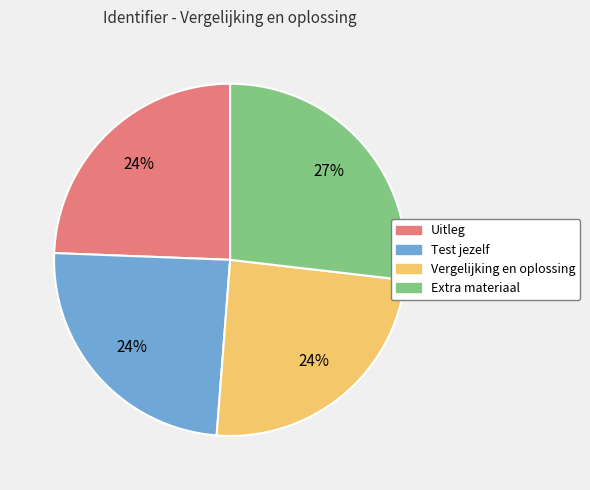

What is the ratio of the value at Vergelijking en oplossing to the value at Extra materiaal?

0.9